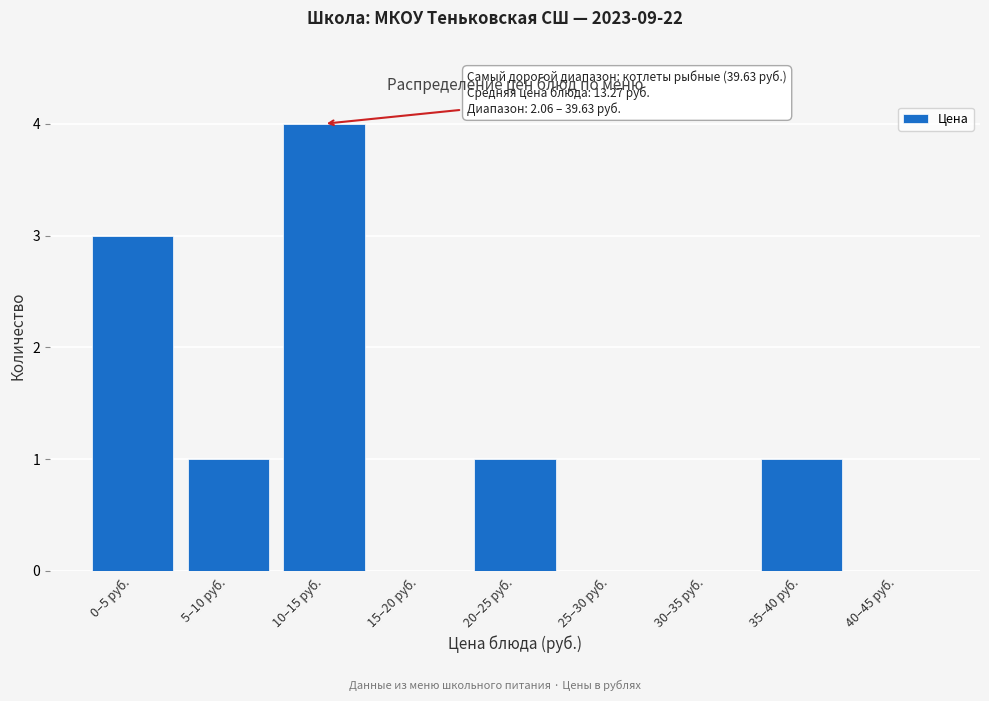

Reading left to right, list all the values displayed in this chart.

0–5 руб.=3	5–10 руб.=1	10–15 руб.=4	15–20 руб.=0	20–25 руб.=1	25–30 руб.=0	30–35 руб.=0	35–40 руб.=1	40–45 руб.=0